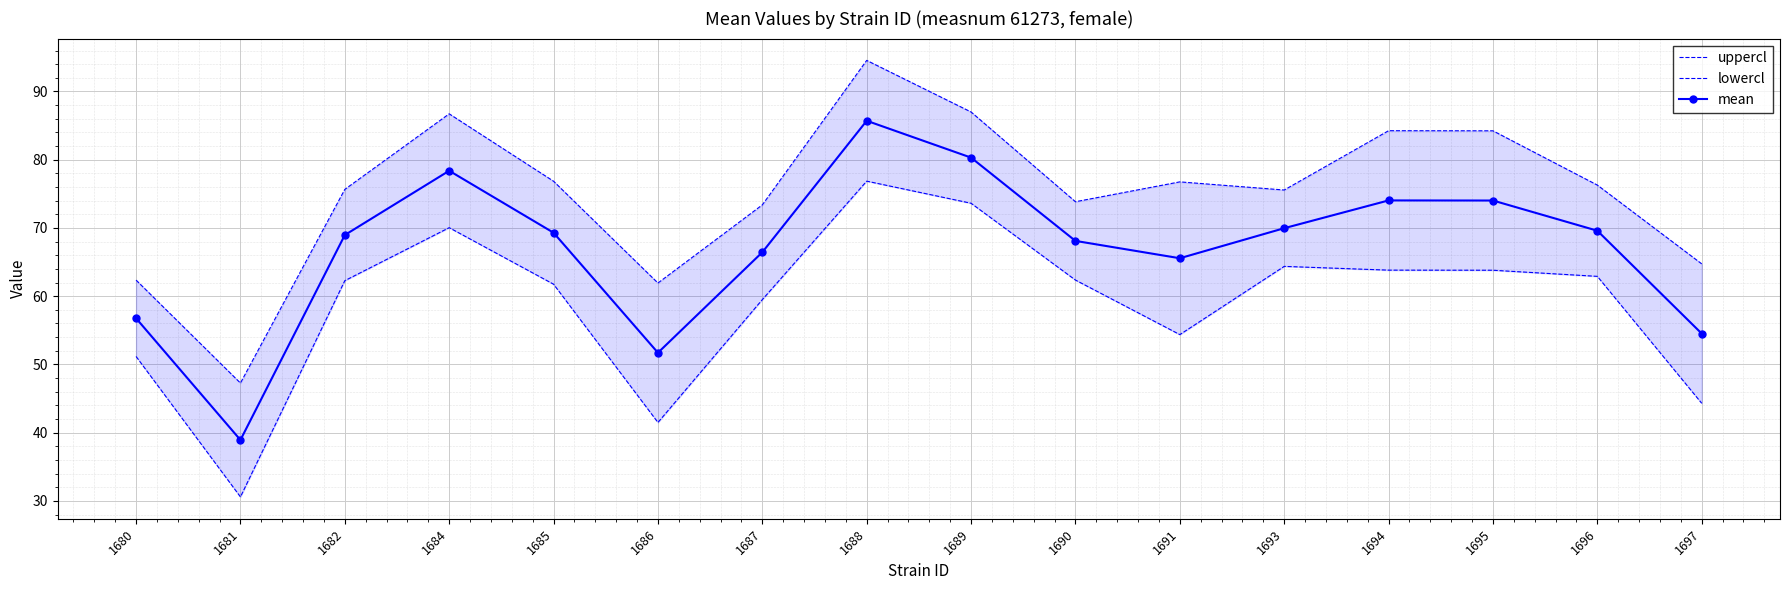

Which series has the largest total across all categories?

uppercl